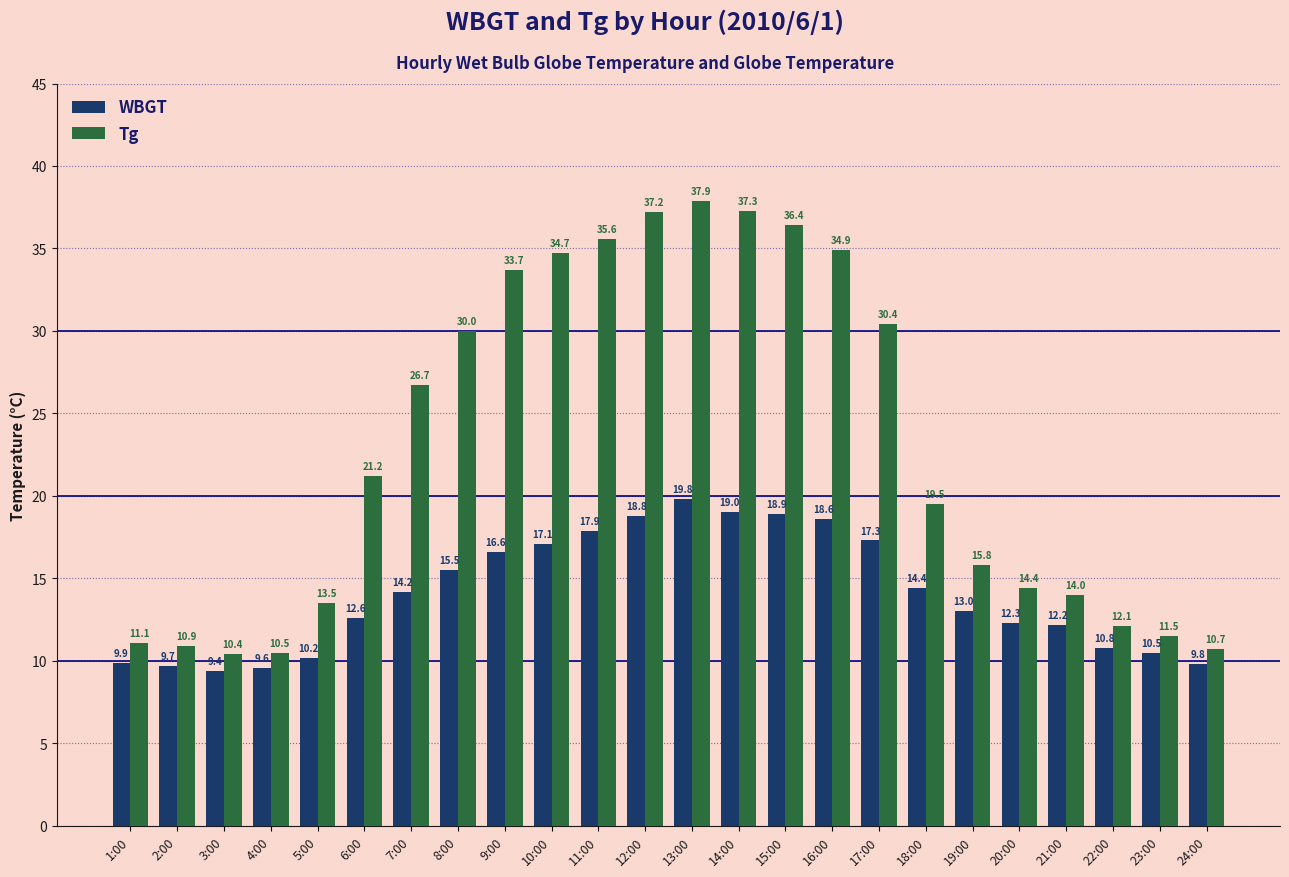

Where does the Tg series first go above 21?

6:00